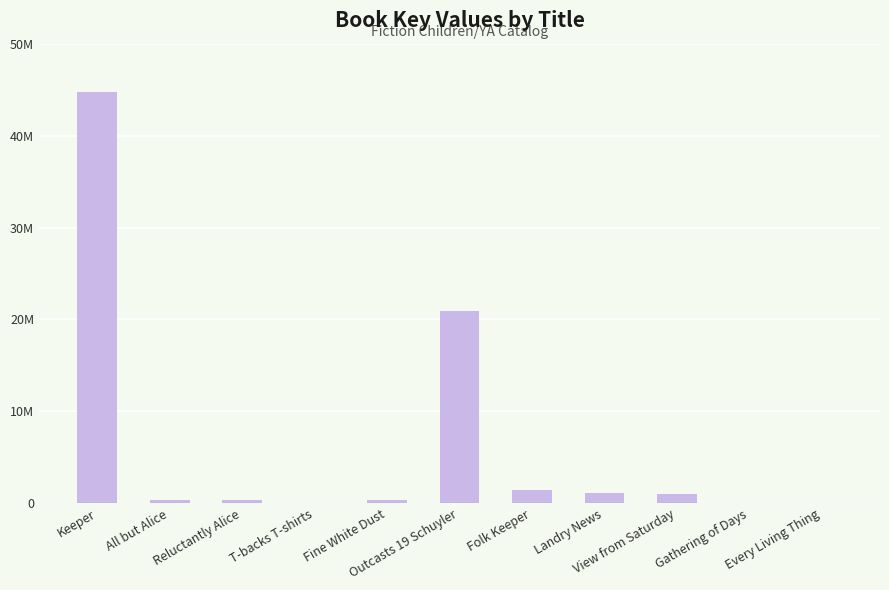

What is the greatest value displayed?

44734568